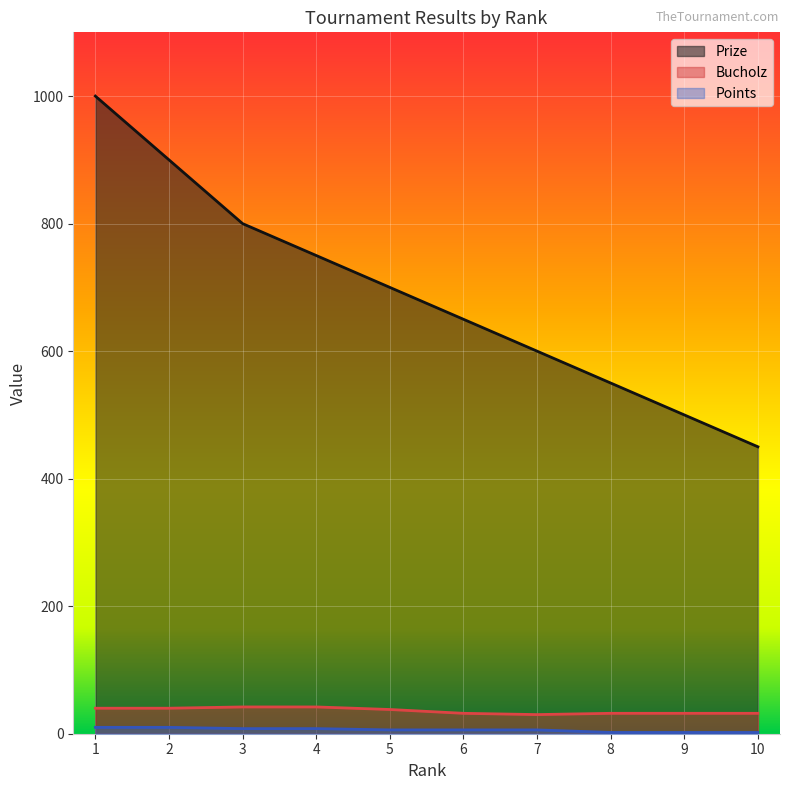

At which label is Bucholz closest to 36?

5